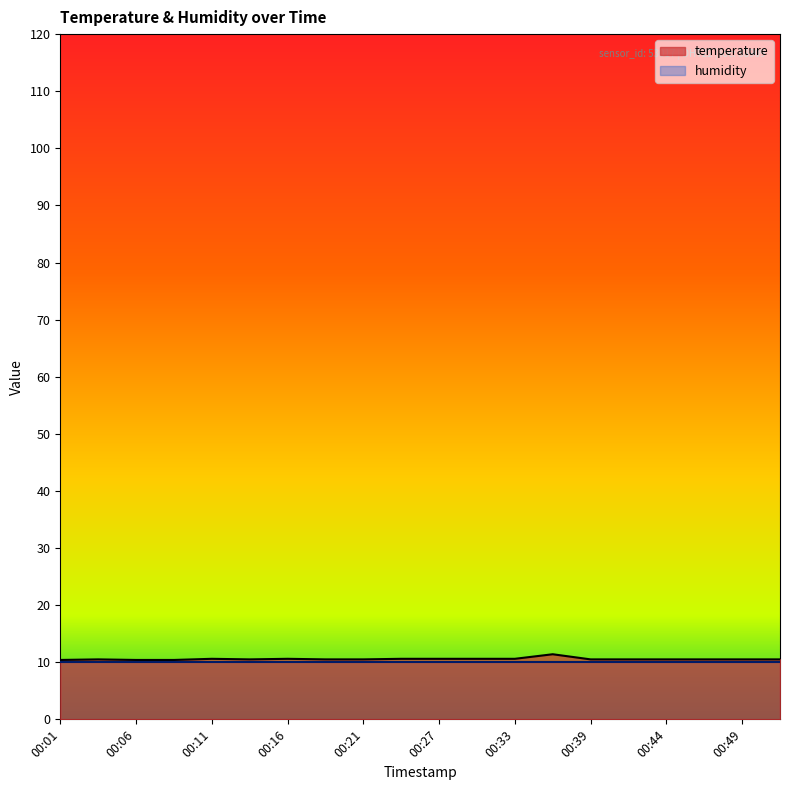

Reading right to left, transcribe all the data shown in this chart.

00:52=10.5	00:49=10.5	00:47=10.5	00:44=10.5	00:42=10.5	00:39=10.5	00:36=11.4	00:33=10.6	00:30=10.6	00:27=10.6	00:24=10.6	00:21=10.5	00:19=10.5	00:16=10.6	00:14=10.5	00:11=10.6	00:09=10.4	00:06=10.4	00:04=10.5	00:01=10.4